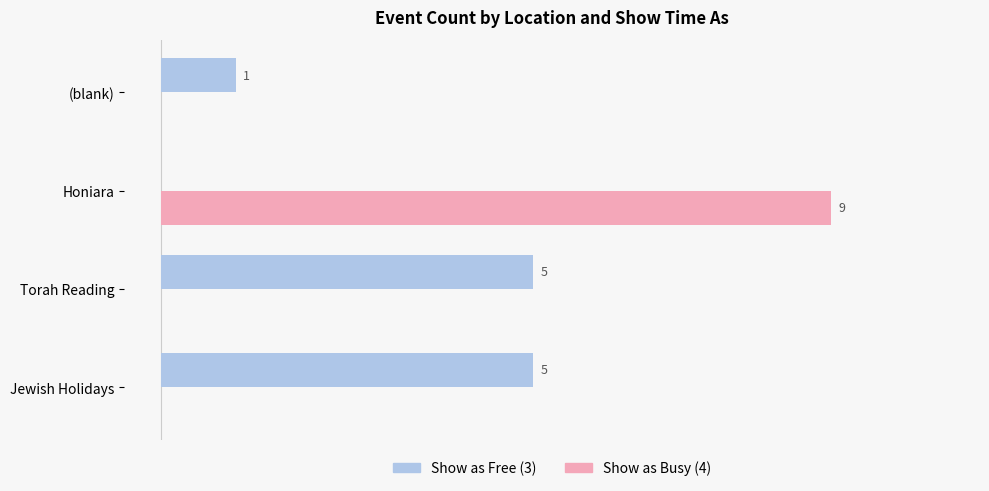

At which label is Show as Free (3) closest to 2?

(blank)